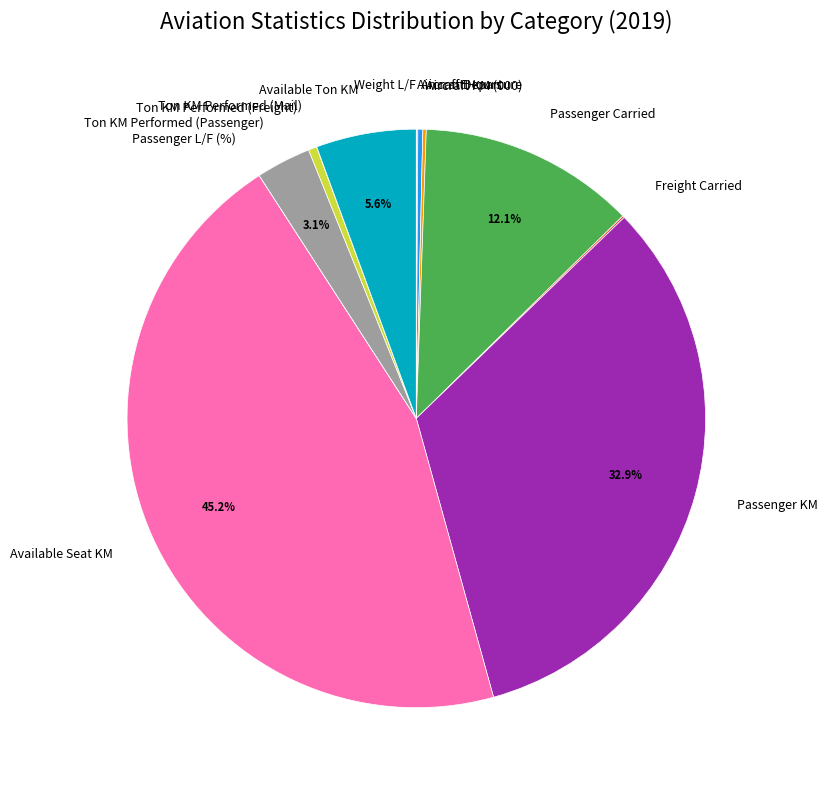

What percentage is the Ton KM Performed (Passenger) slice, to the nearest percent?

3%